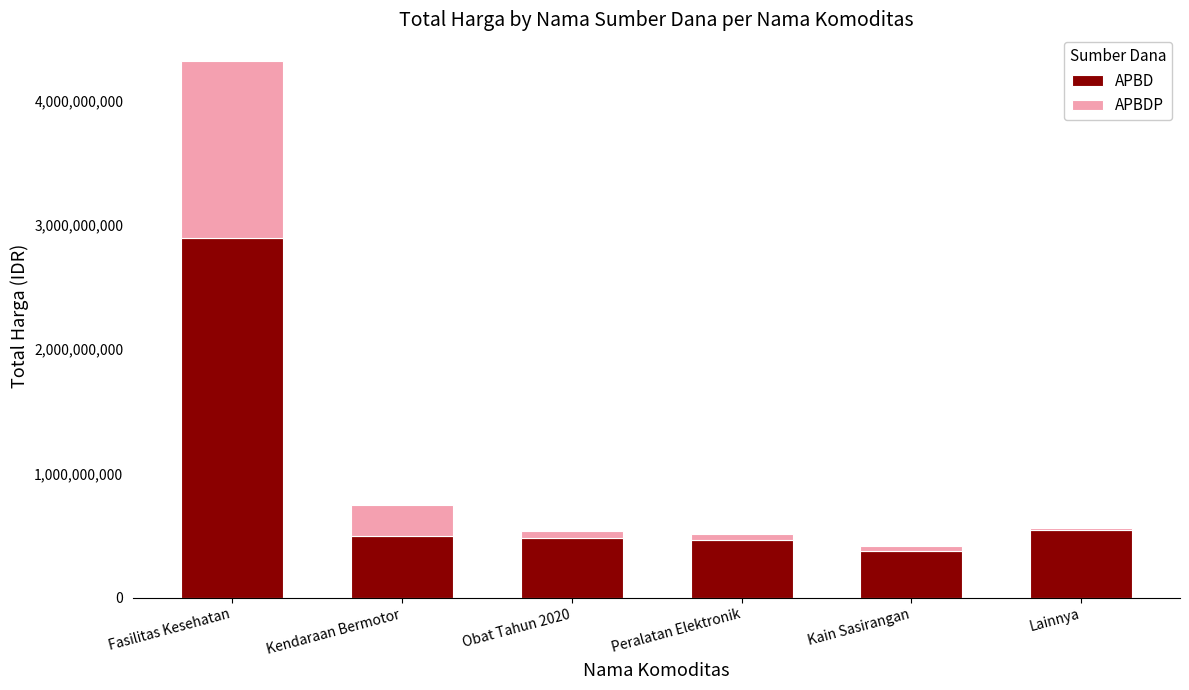

What is the lowest value of the APBD series?

373404000